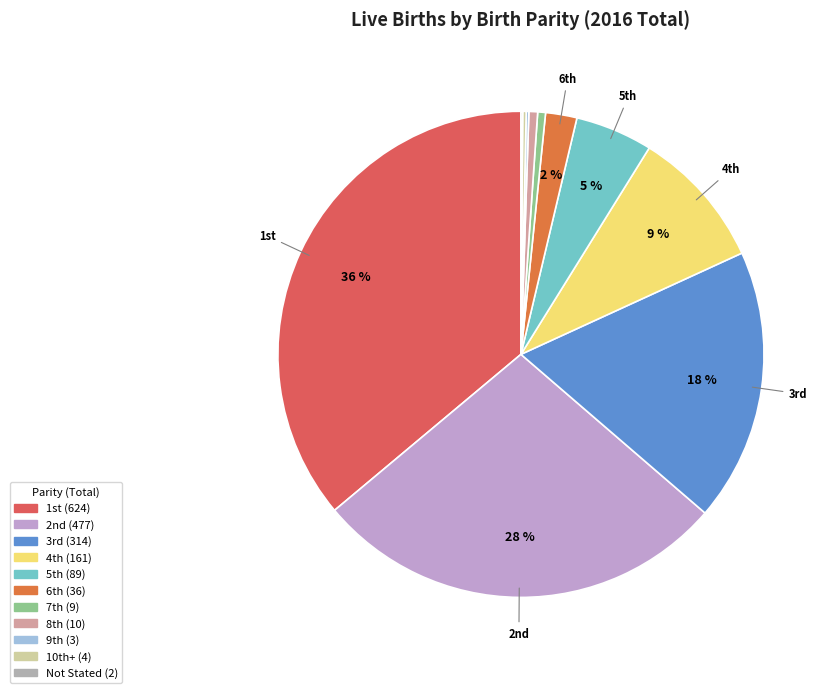

What is the smallest slice in the pie chart?

Not Stated